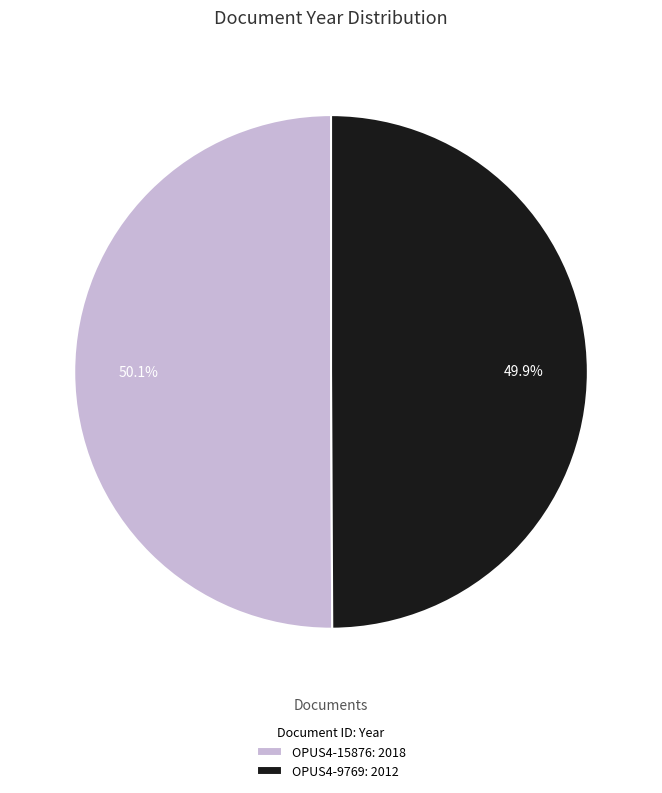

Is the sum of OPUS4-15876 and OPUS4-9769 greater than half?

Yes